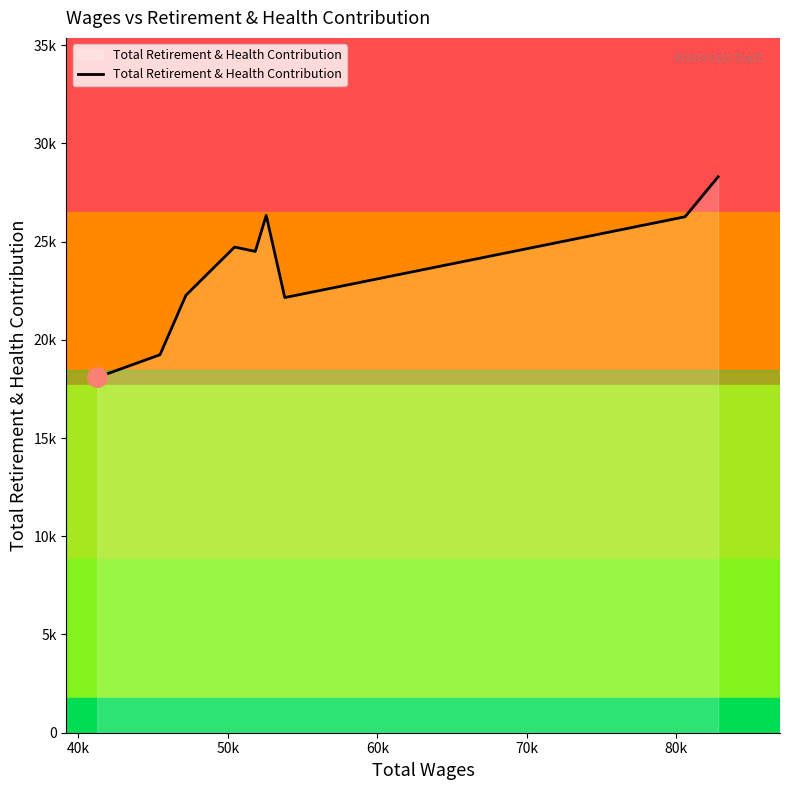

True or false: there are more than 0 points higher than both neighbors.

True